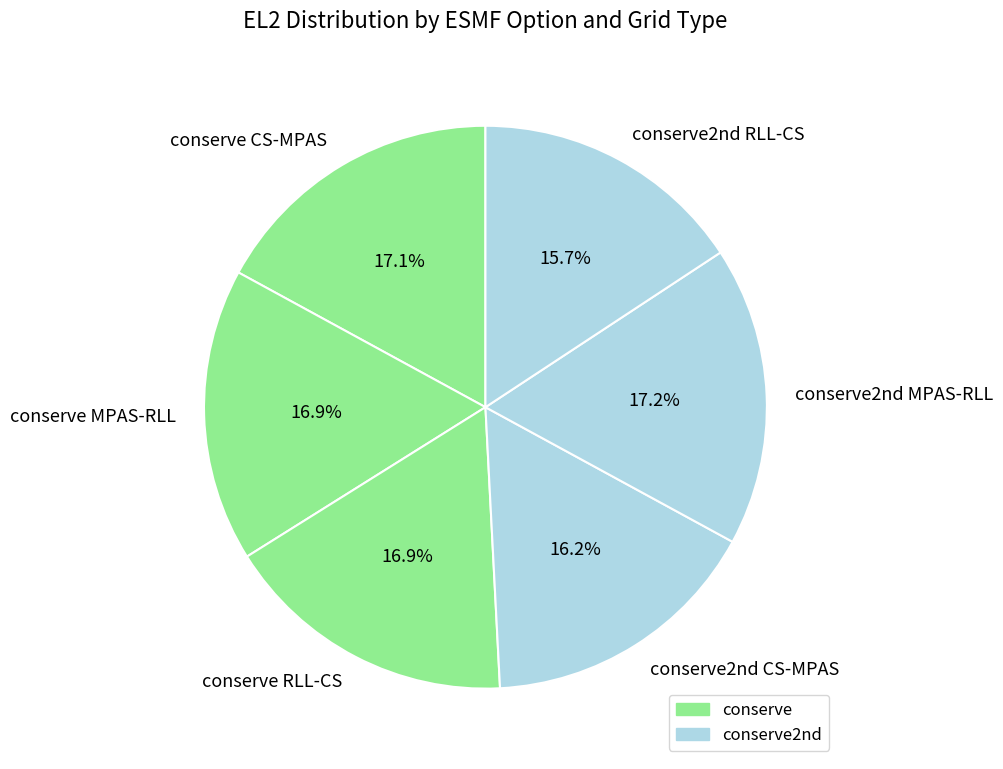

Which category has the smallest portion of the pie?

conserve2nd RLL-CS